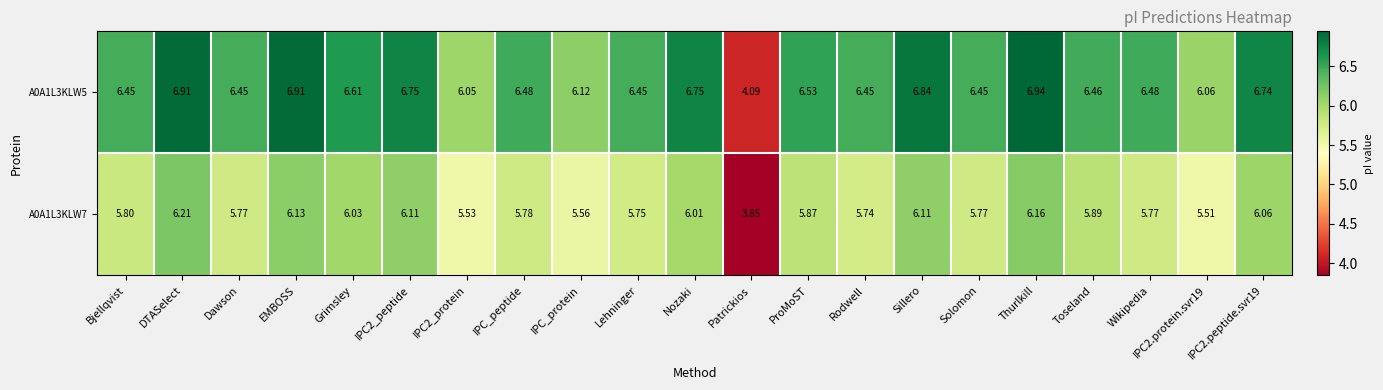

List the series in order of their overall mean, highest first.

A0A1L3KLW5, A0A1L3KLW7